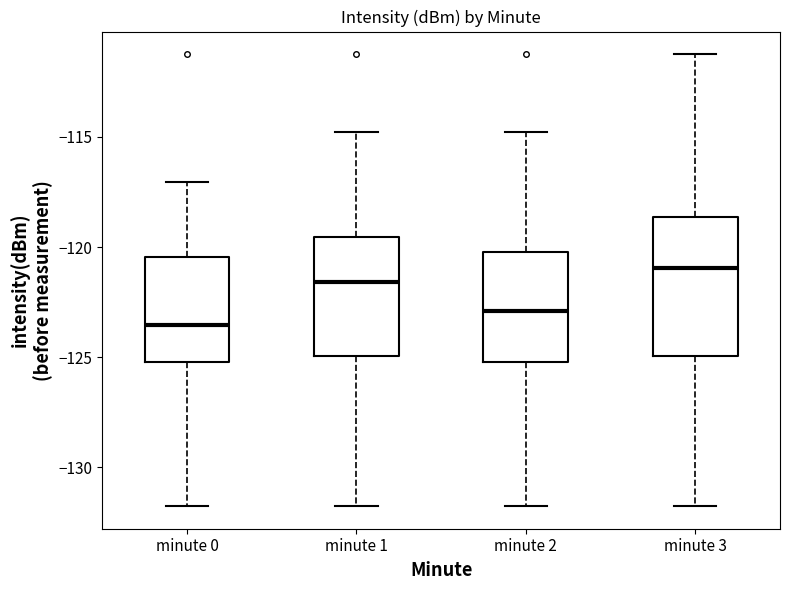

Reading left to right, read every box against the y-axis: the position of its median line, the range the box covers, and the ends of its whiskers. The values are not printed on the chart, so give them approximately, as read against the axis.

minute 0: median -123.5, box -125.0 to -120.5, whiskers -132.0 to -117.0
minute 1: median -121.5, box -125.0 to -119.5, whiskers -132.0 to -115.0
minute 2: median -123.0, box -125.0 to -120.0, whiskers -132.0 to -115.0
minute 3: median -121.0, box -125.0 to -118.5, whiskers -132.0 to -111.0